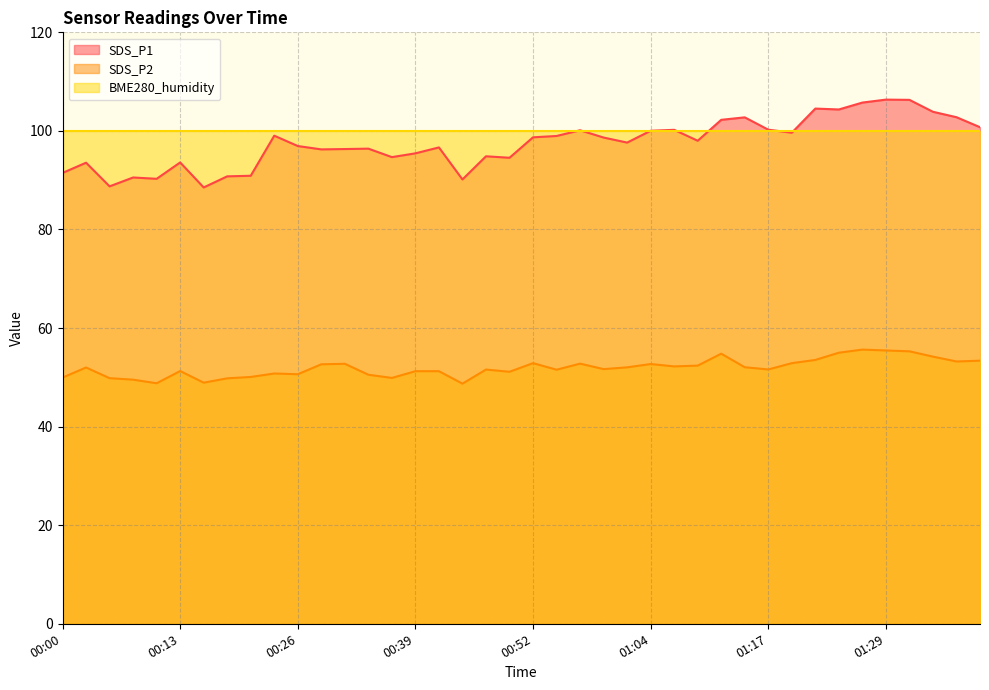

How many lines are shown in the chart?

3